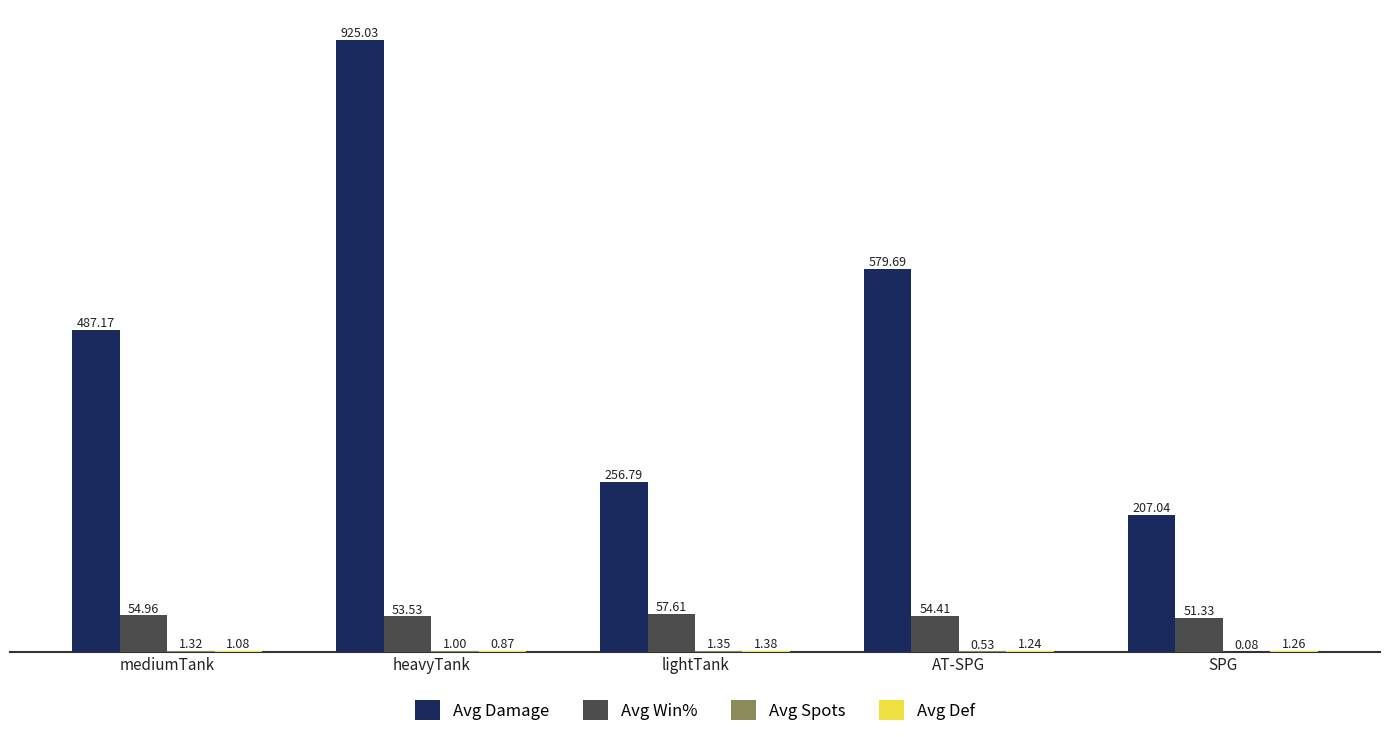

Which label corresponds to the largest value in the chart?

heavyTank